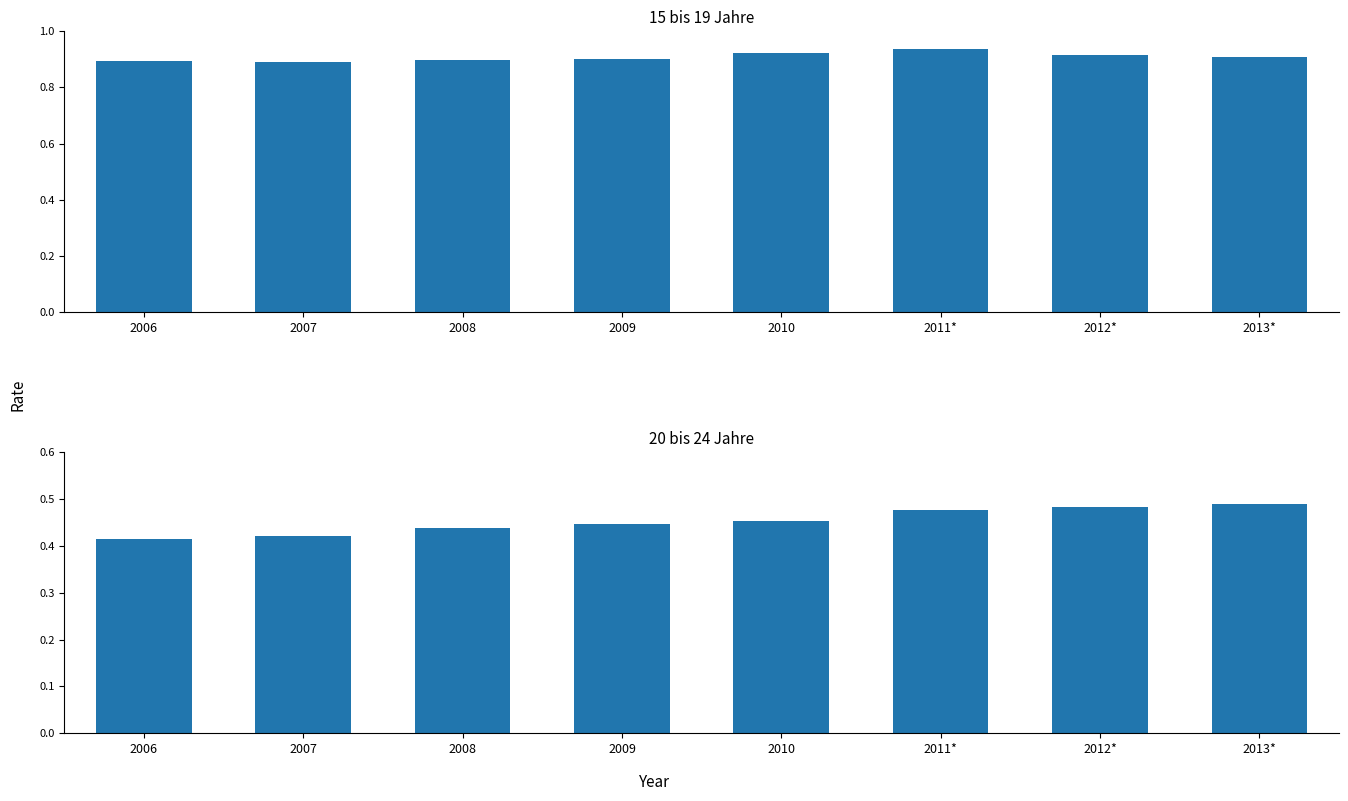

Count the 20 bis 24 Jahre values in the range 0 to 1.

8